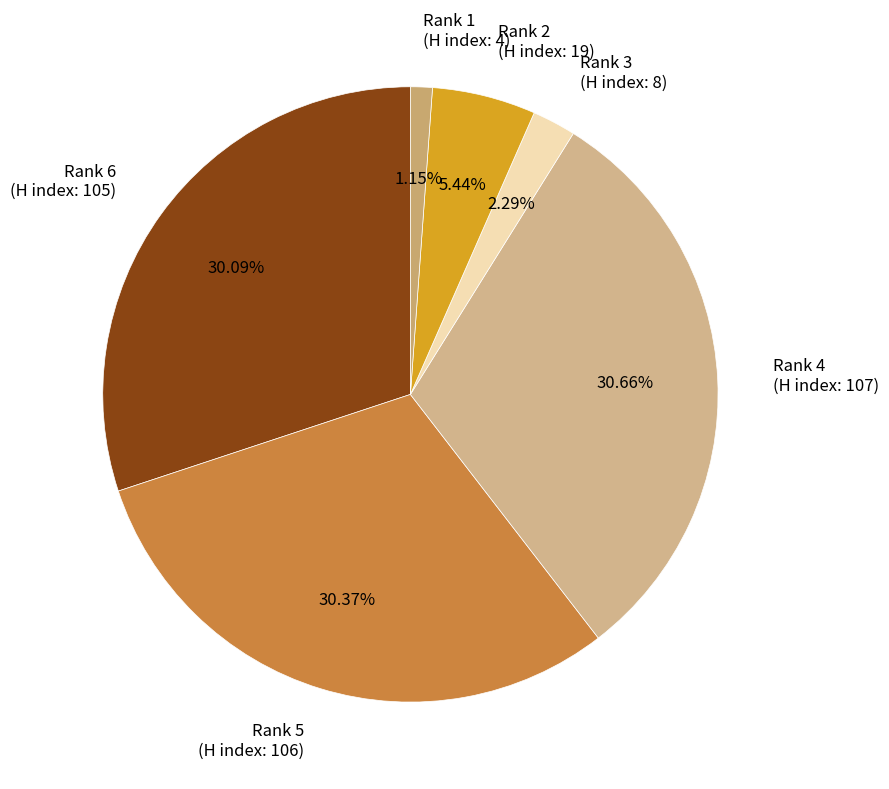

What percentage is the Rank 2 (H index: 19) slice, to the nearest percent?

5%